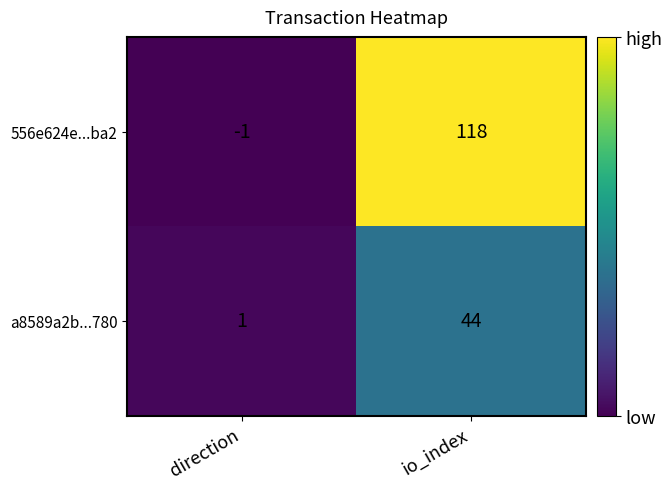

What is the spread (max minus min) of values at direction?

2